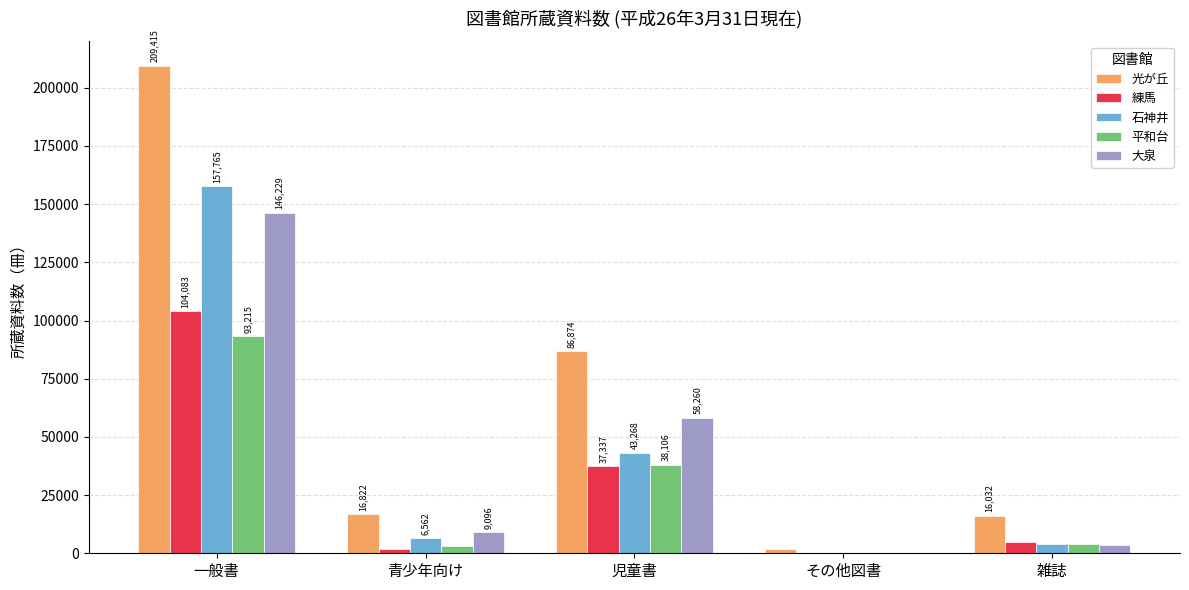

What is the greatest value displayed?

209415